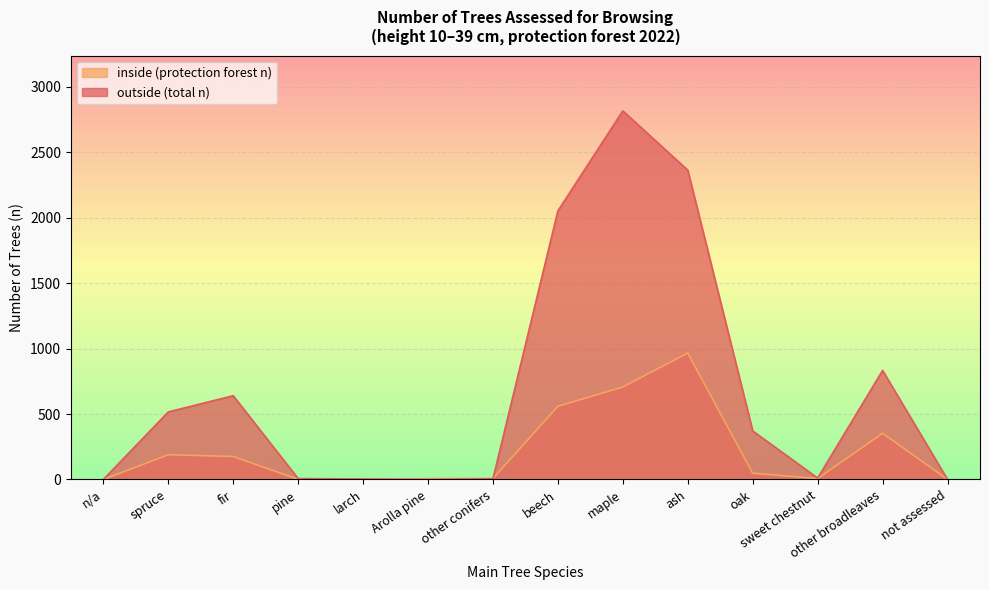

How many values in the inside (protection forest n) series are below 48?

7